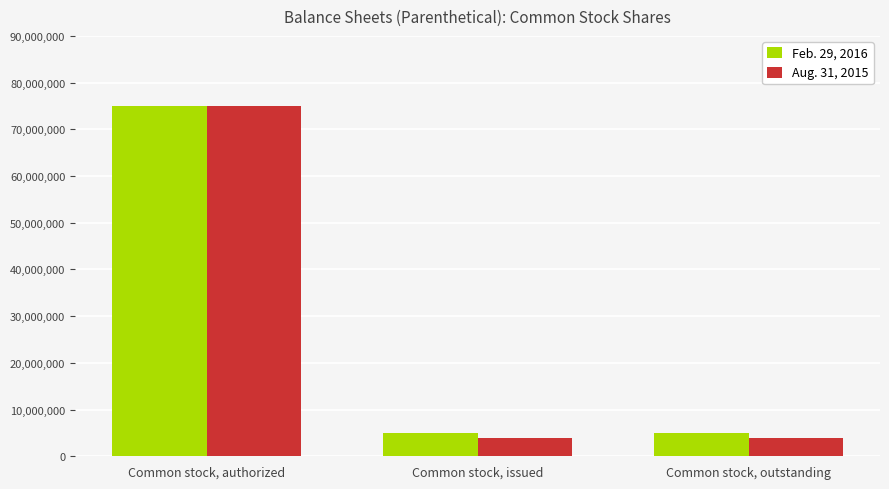

What is the difference between the maximum and minimum values in the Feb. 29, 2016 series?

69950000